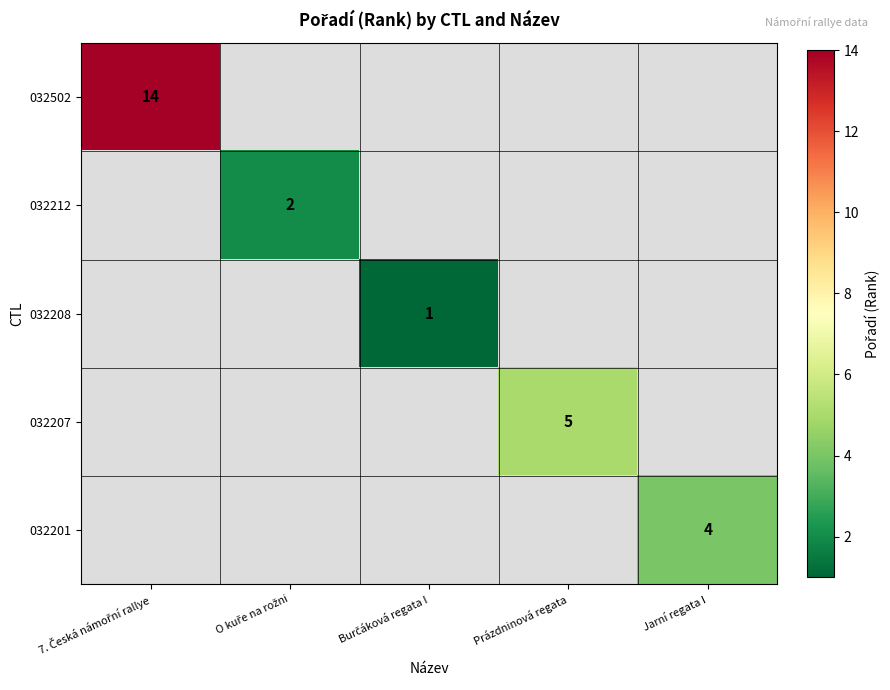

What is the minimum value shown in the chart?

1.0